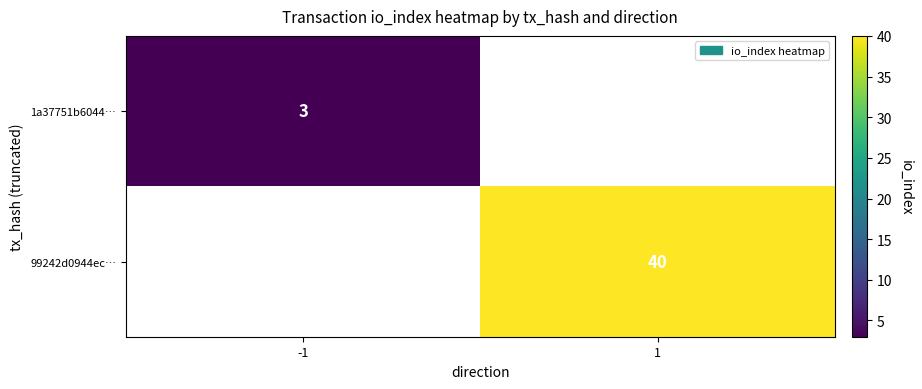

The value of 99242d0944ec… at 1 is 26. True or false?

False